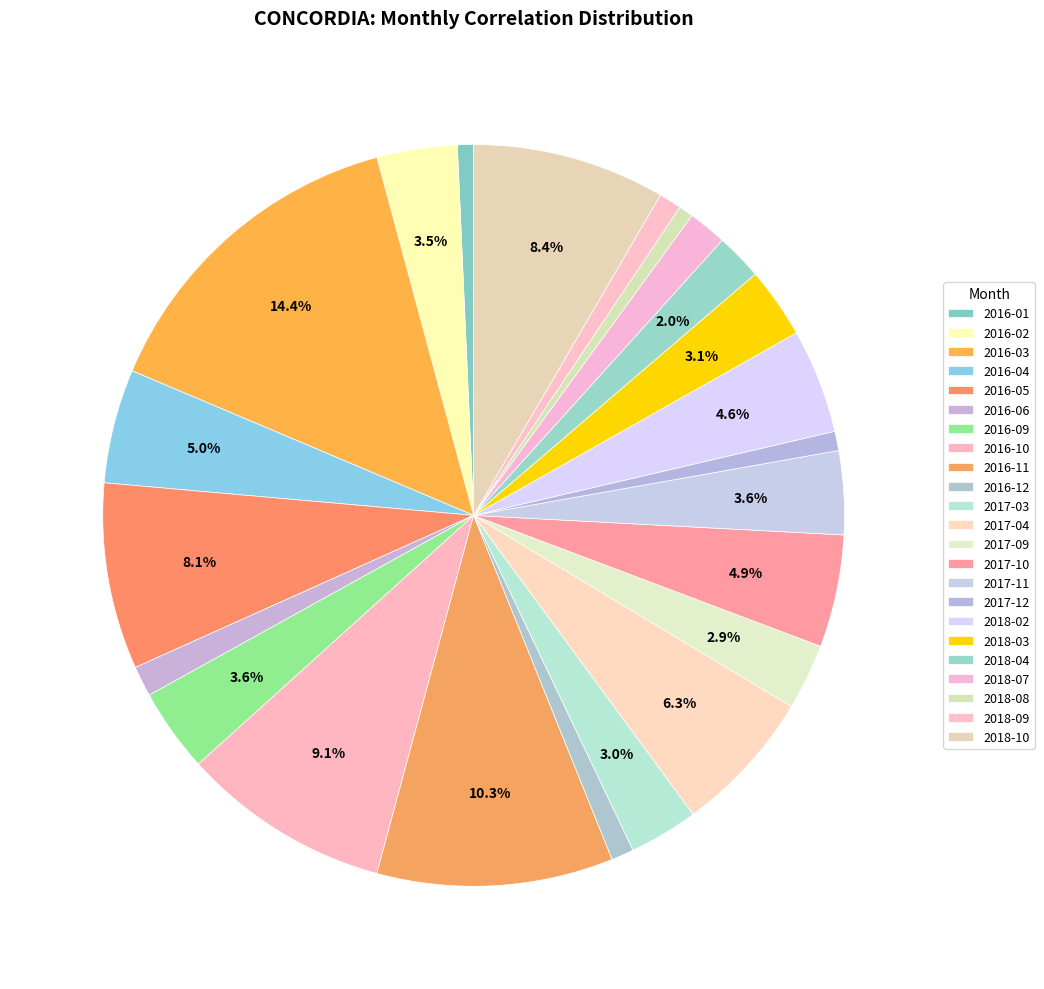

To the nearest percent, what is the difference between the largest and smallest slice percentages?

14%